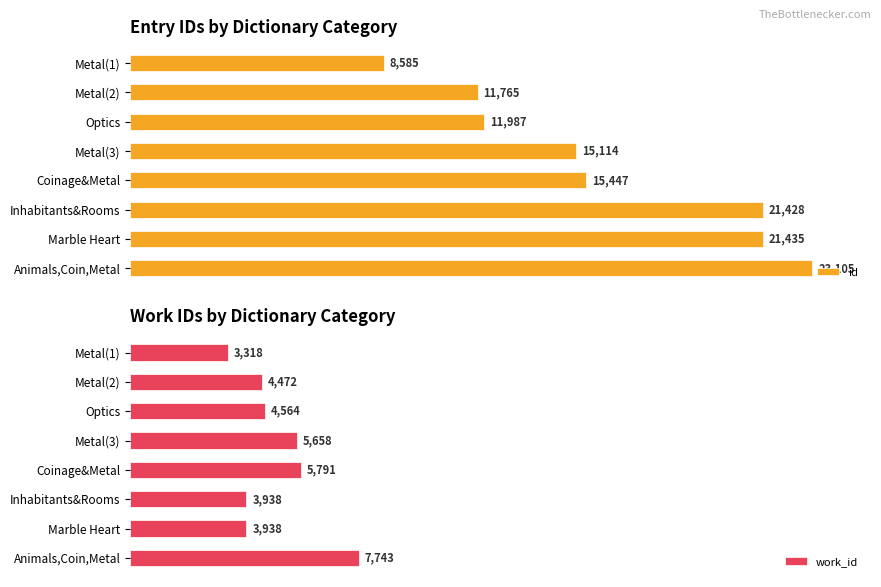

Rank the series by their maximum value, from lowest to highest.

work_id, id